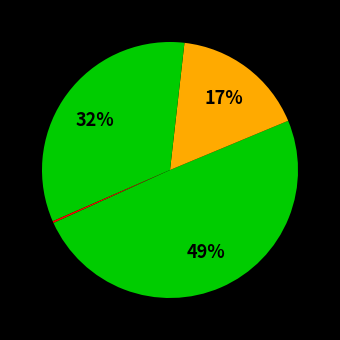

Count the number of slices in the pie.

5